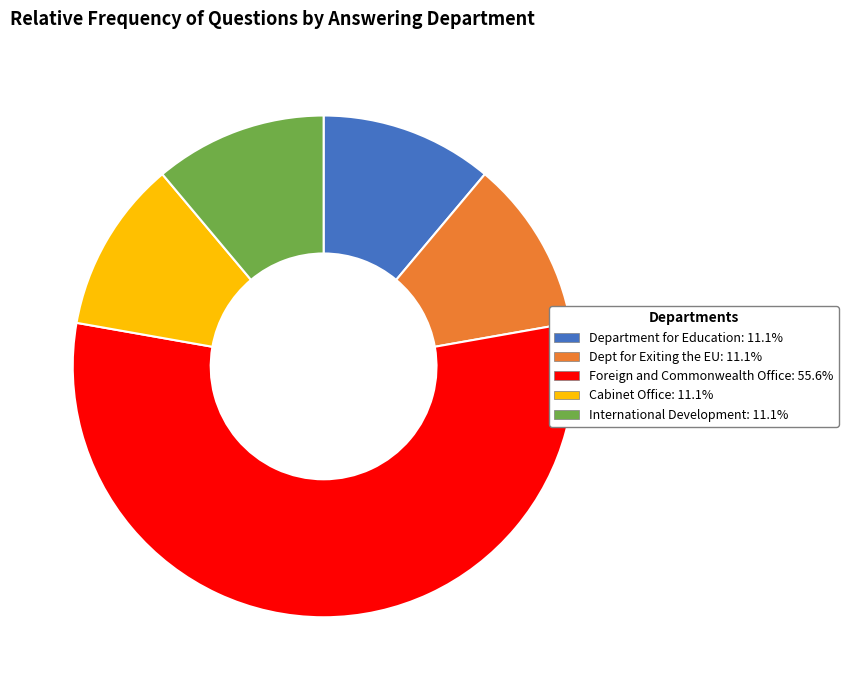

Which slice is the largest?

Foreign and Commonwealth Office